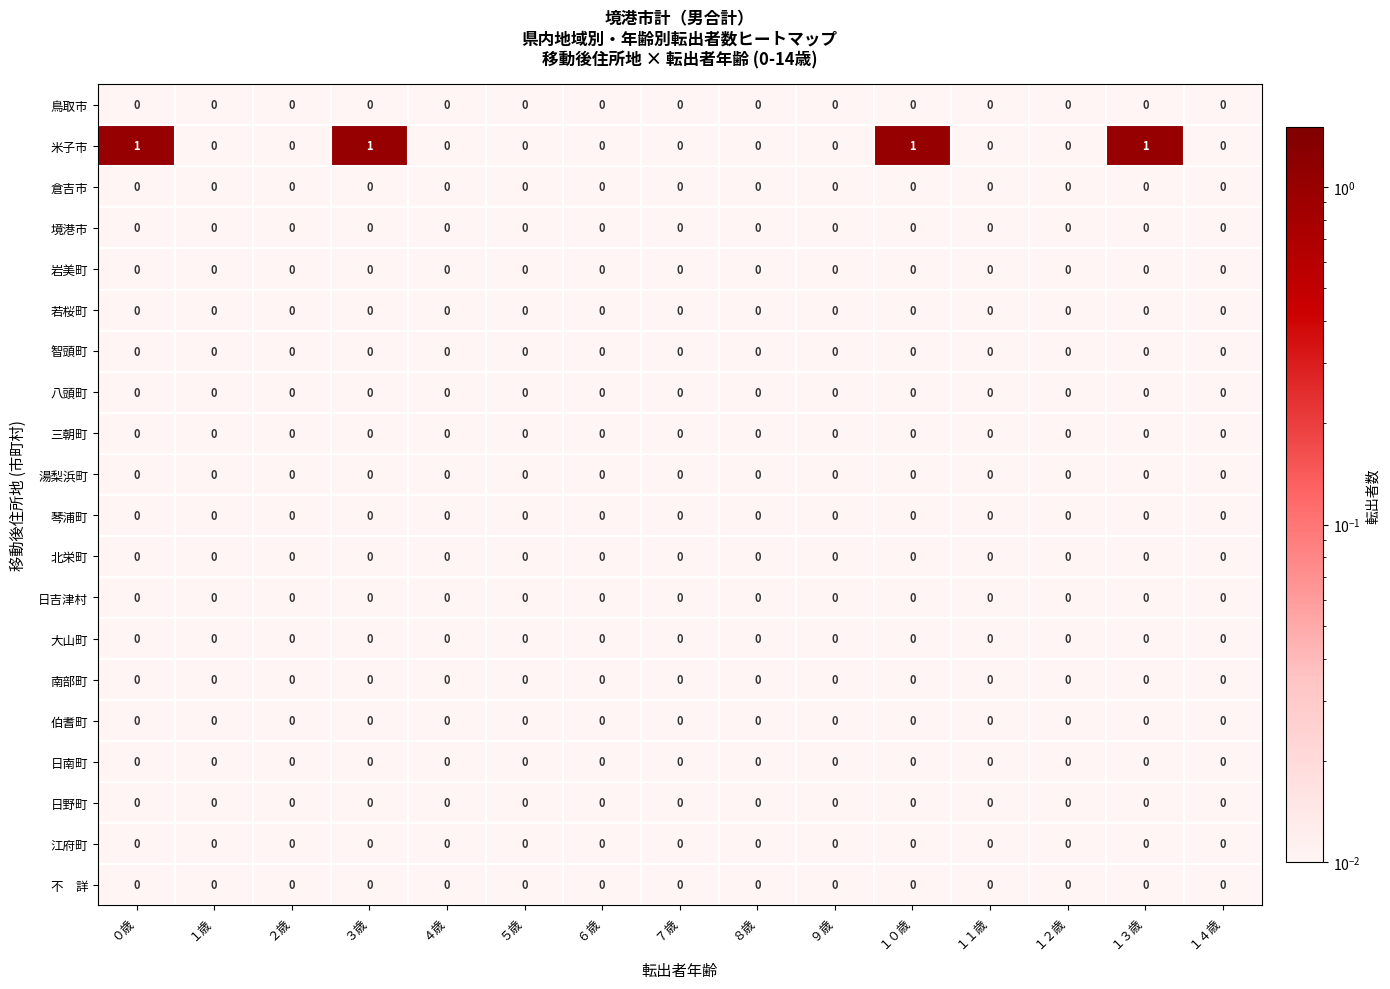

True or false: 琴浦町 has a value of 0 at ５歳.

True